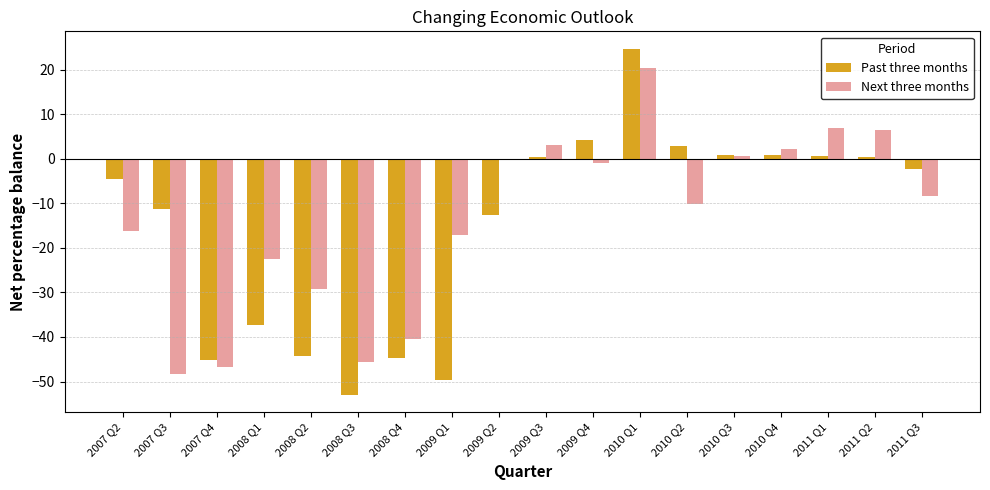

What is the maximum value for Next three months?

20.4